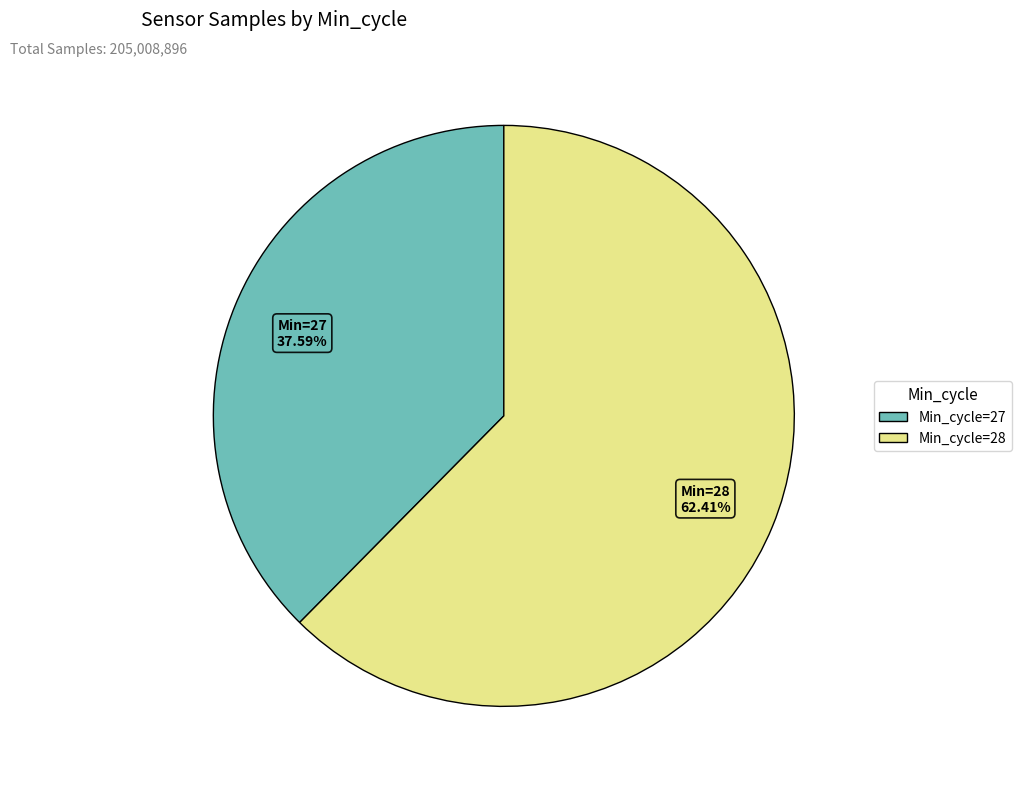

How many slices are in this pie chart?

2